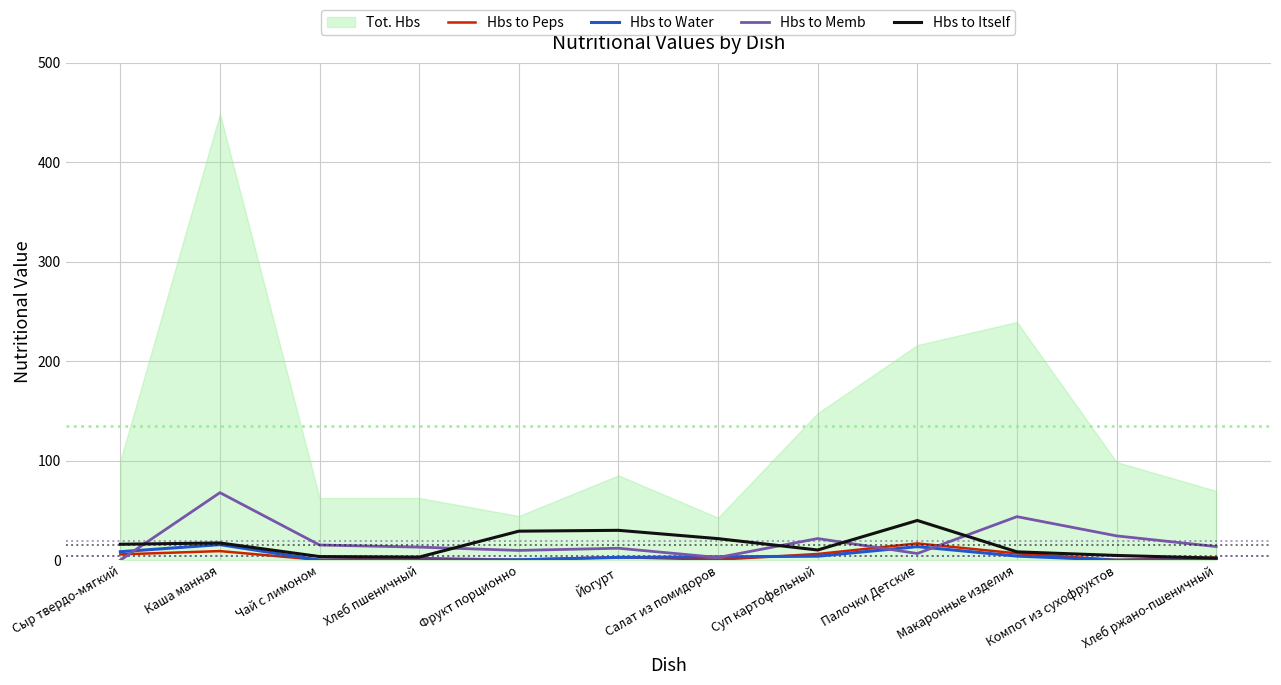

Where is the first local minimum for Hbs to Peps?

Чай с лимоном